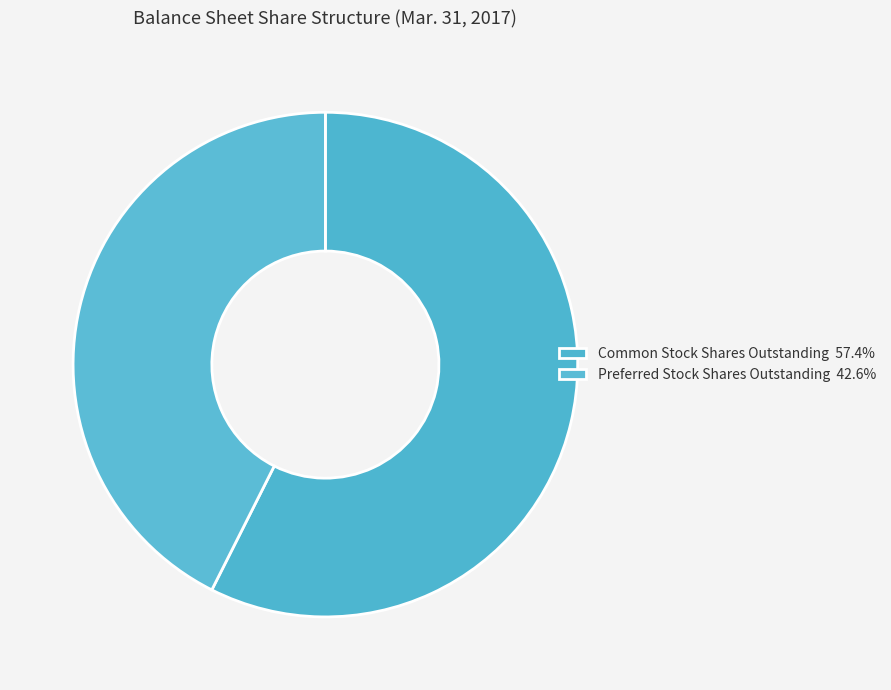

Combined, what portion of the pie is Preferred Stock Shares Outstanding and Common Stock Shares Outstanding?

100.0%